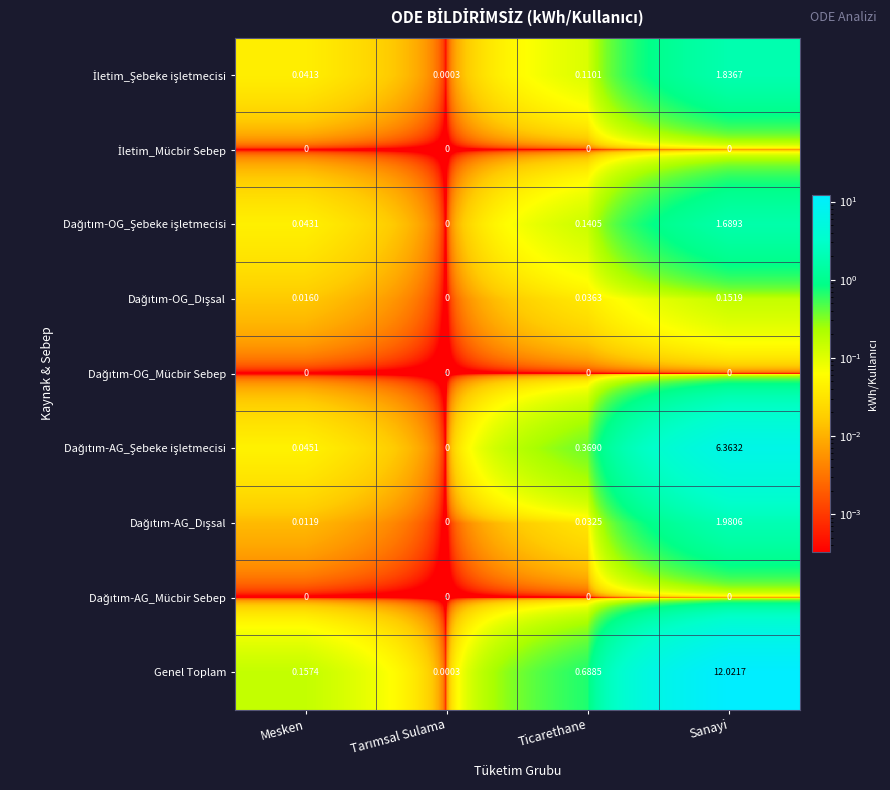

At which category is the sum across all series the highest?

Sanayi